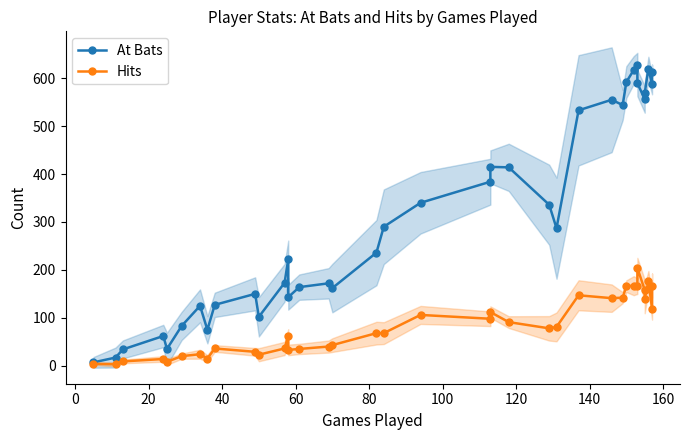

True or false: At Bats and Hits intersect in this chart.

False